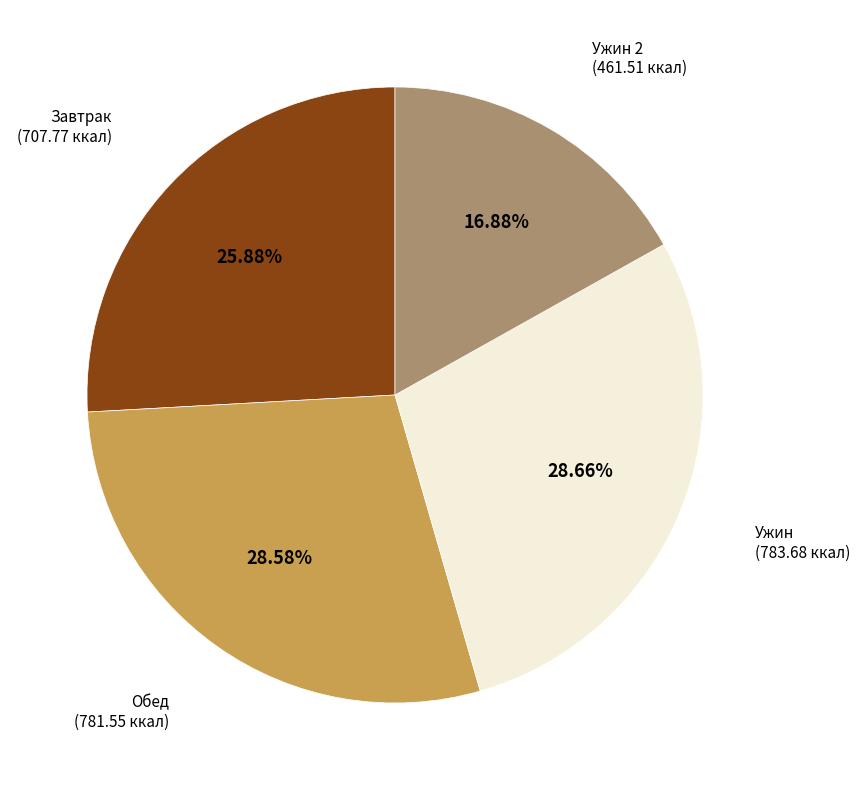

Is there a majority slice in this chart?

No